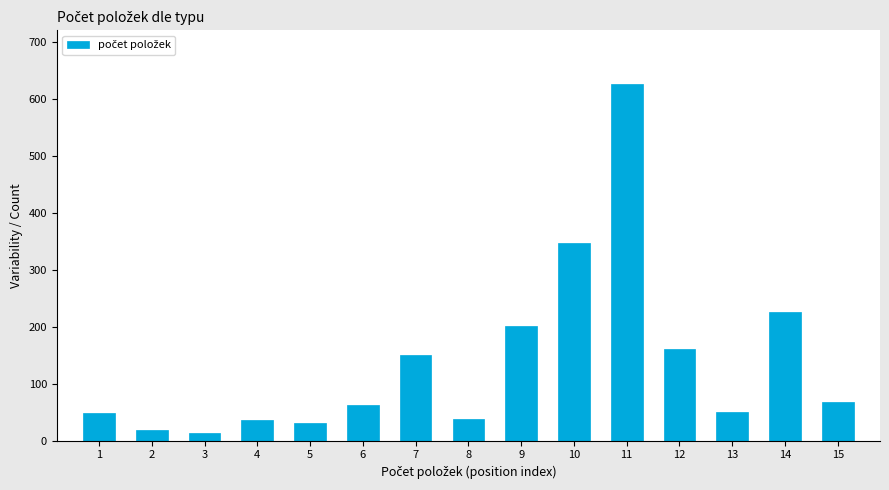

The value at 9 is 202. True or false?

True